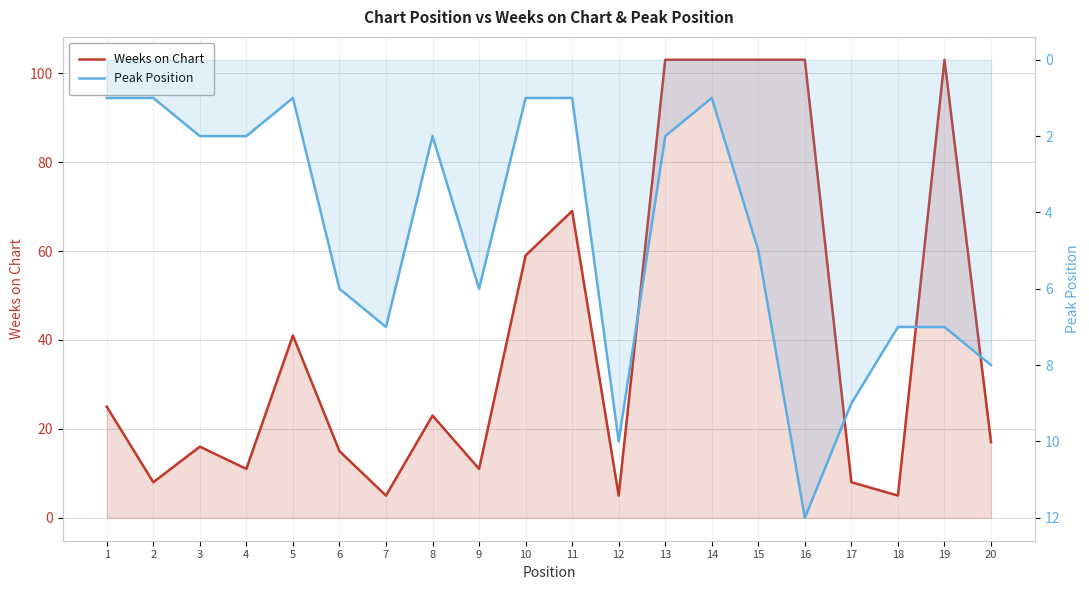

How many lines are shown in the chart?

2